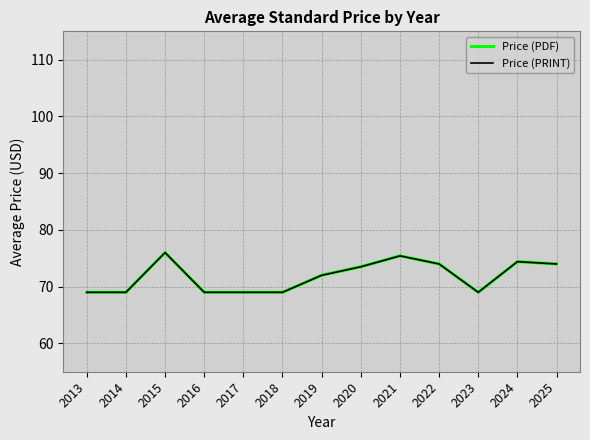

What is the average value of the Price (PDF) series?

71.8